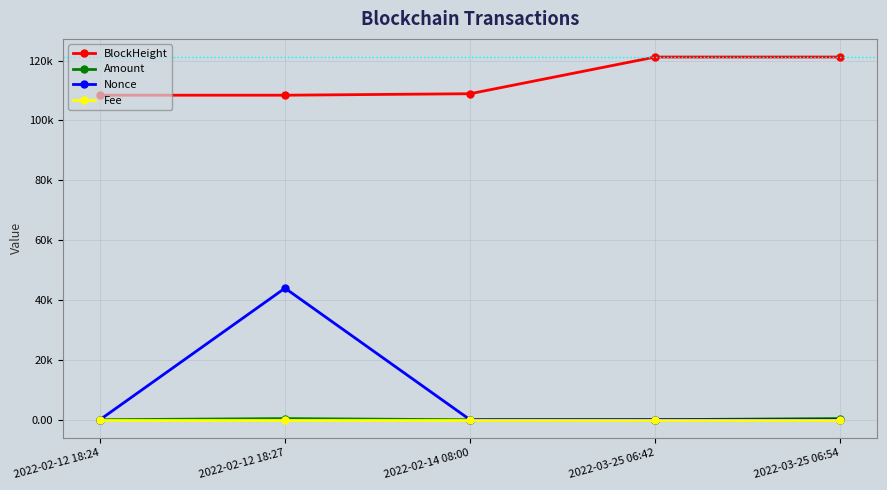

Does the chart have visible grid lines?

Yes